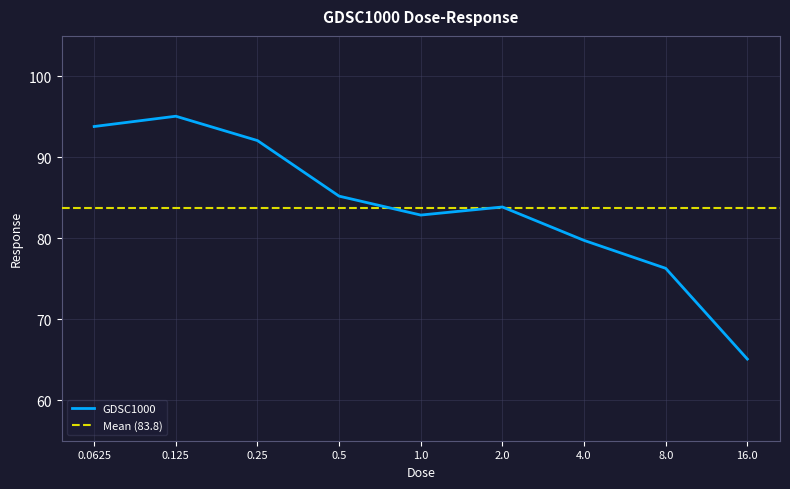

Rank the categories by value from highest to lowest.

0.125, 0.0625, 0.25, 0.5, 2.0, 1.0, 4.0, 8.0, 16.0